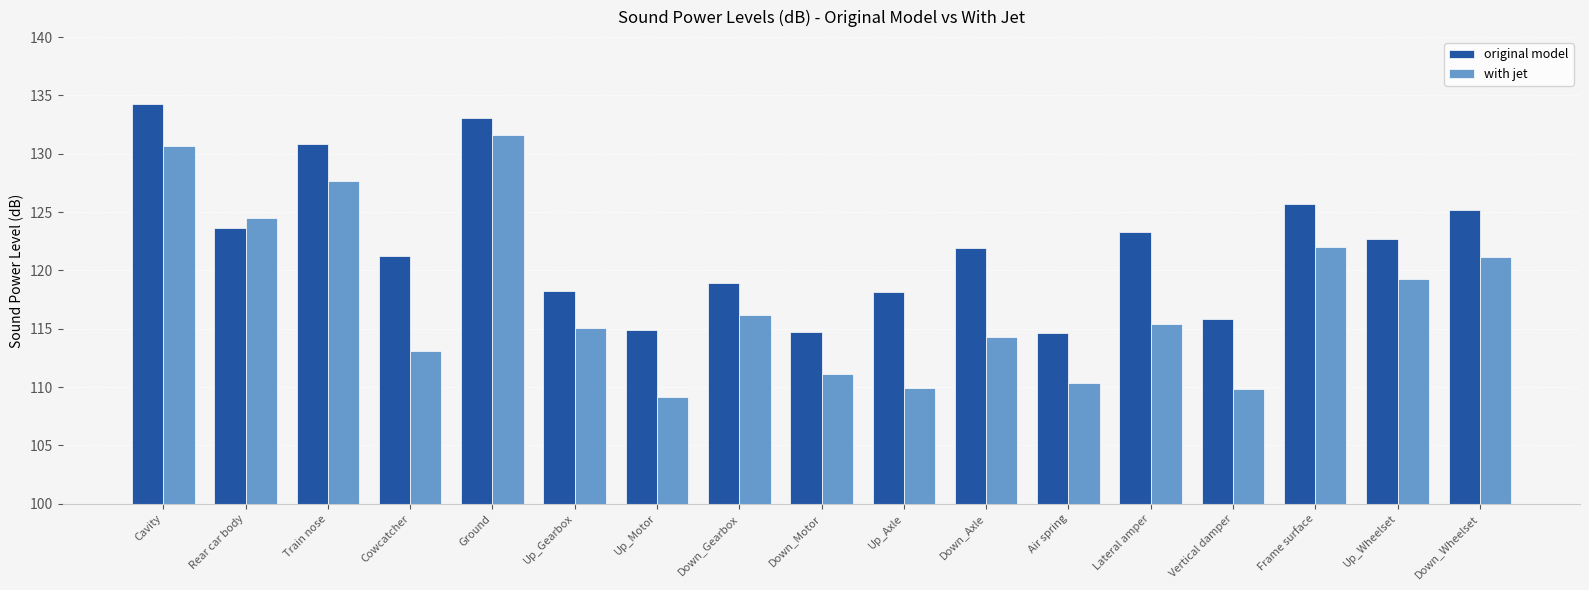

What is the sum of the with jet values at Down_Motor and Air spring?

221.5